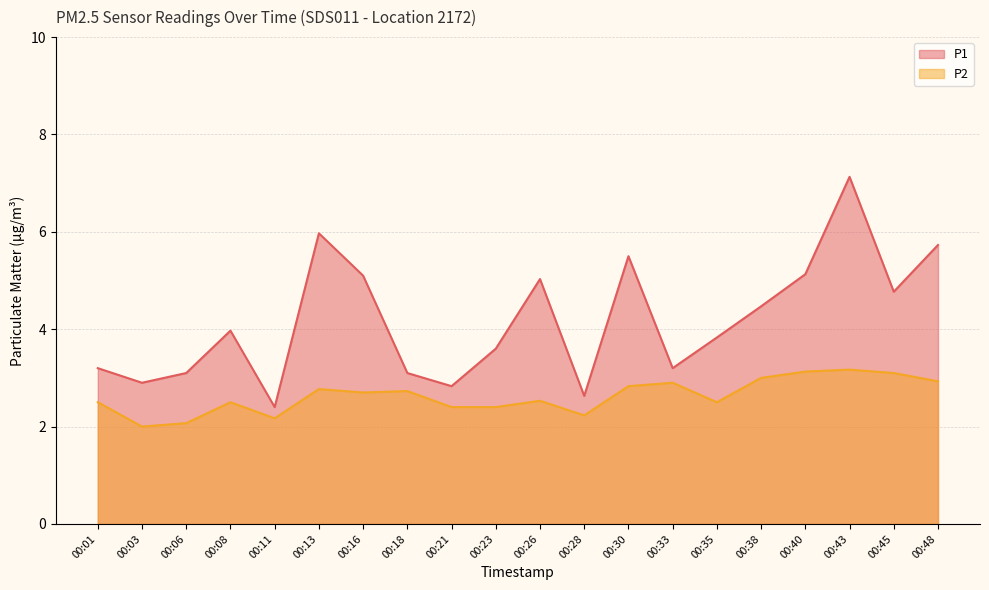

Which category has the lowest value in the P2 series?

00:03